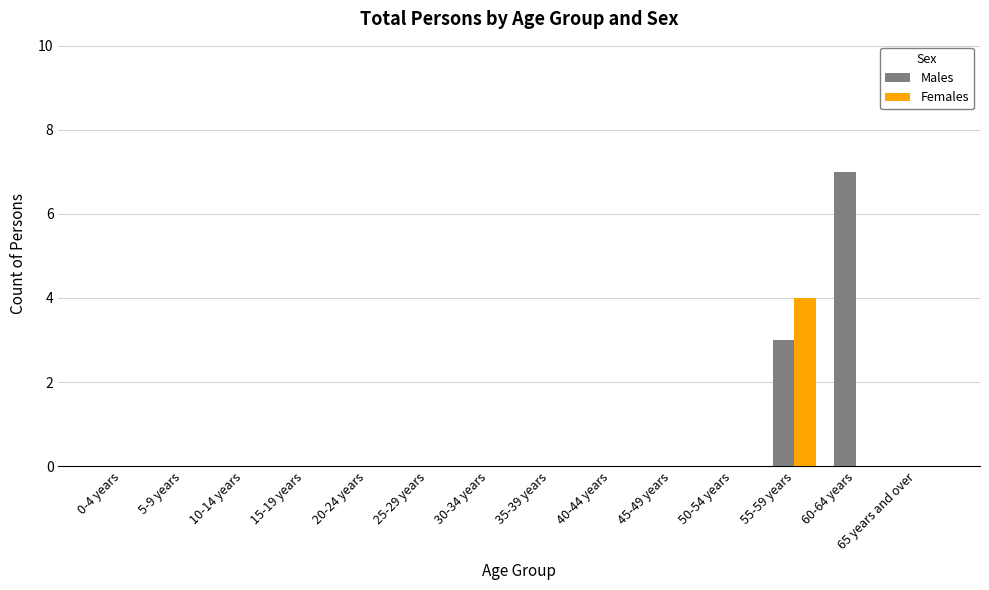

Which category has the highest value in the Males series?

60-64 years